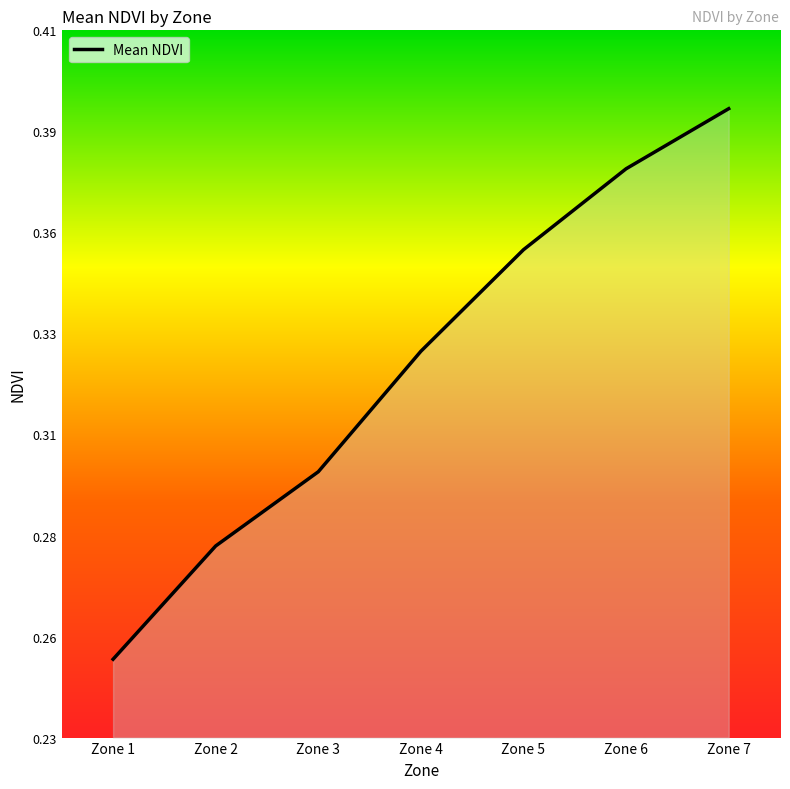

Rank the categories by value from highest to lowest.

Zone 7, Zone 6, Zone 5, Zone 4, Zone 3, Zone 2, Zone 1